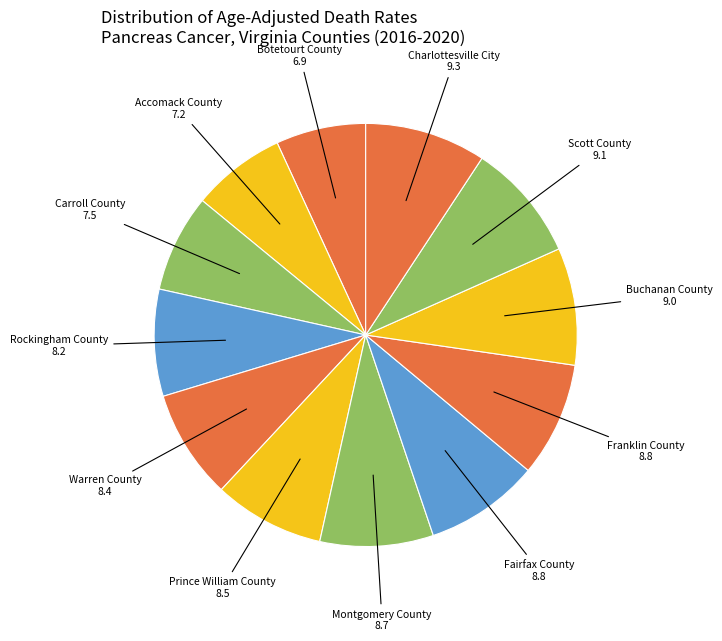

How many segments does this pie chart have?

12